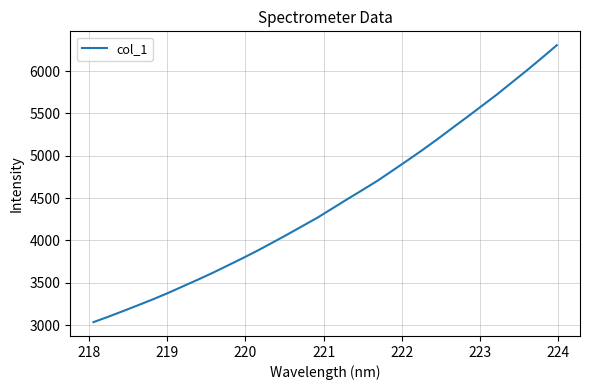

What is the minimum value shown in the chart?

3036.4